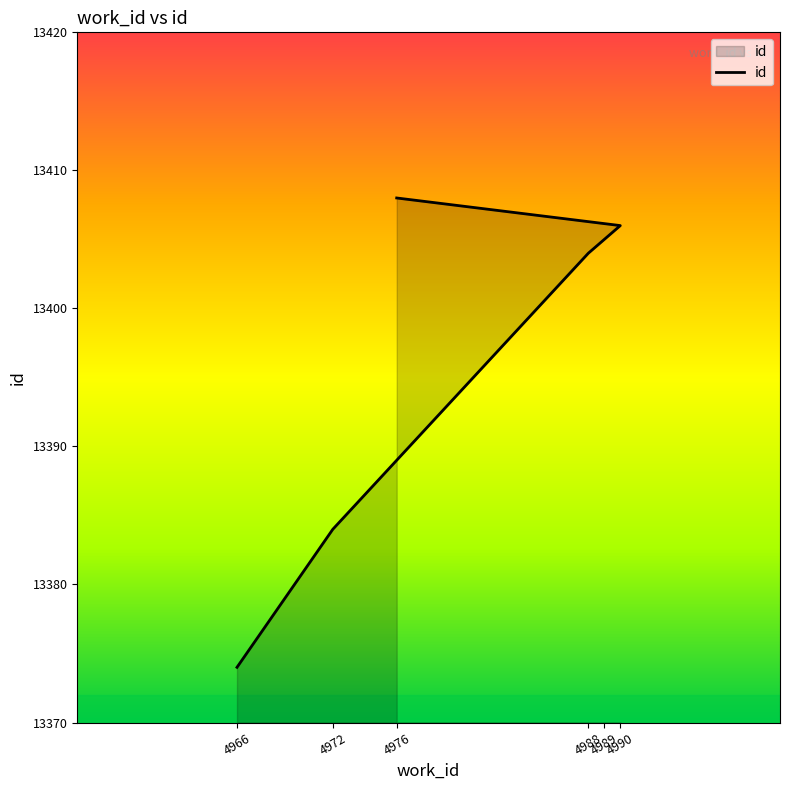

At which label is the value closest to 13391?

4972